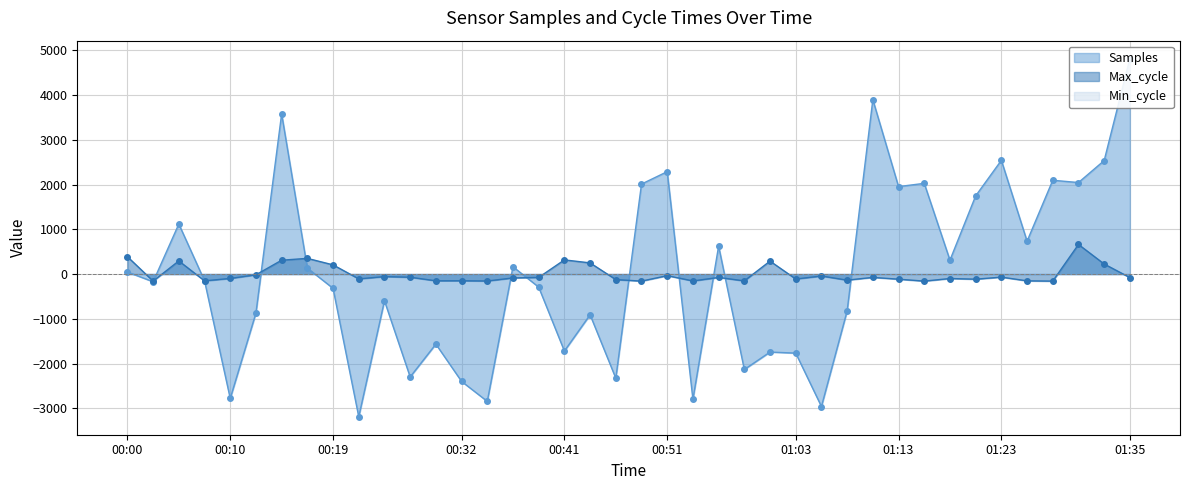

What is the total value across all series at 00:54?

-2951.7